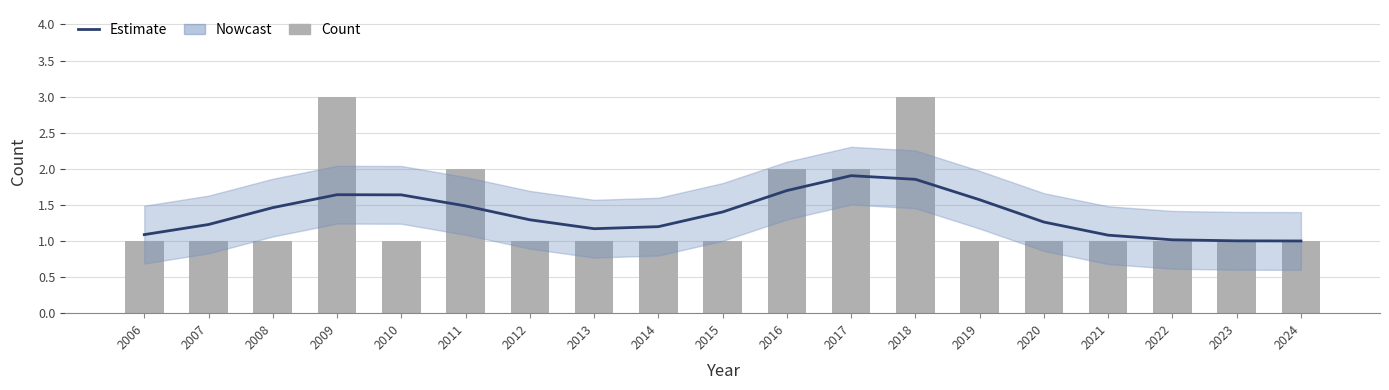

What is the total value across all series at 2020?

2.3